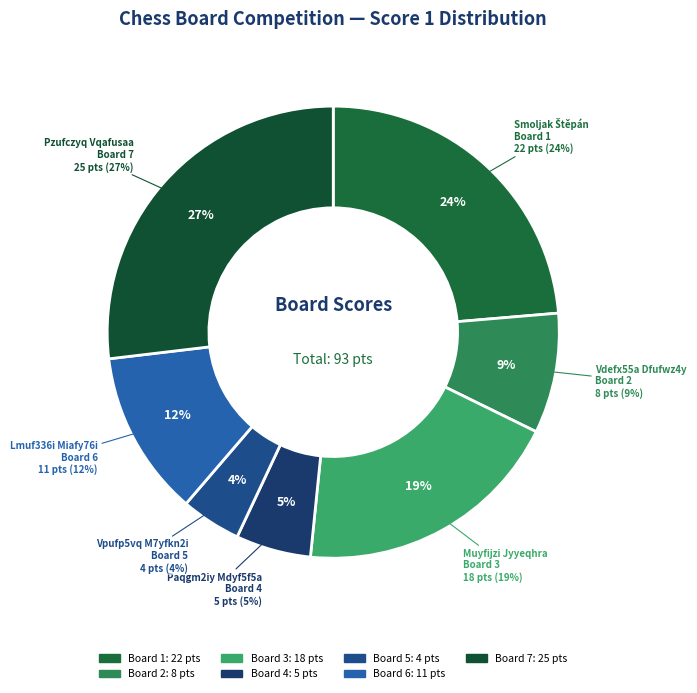

How many slices are in this pie chart?

7